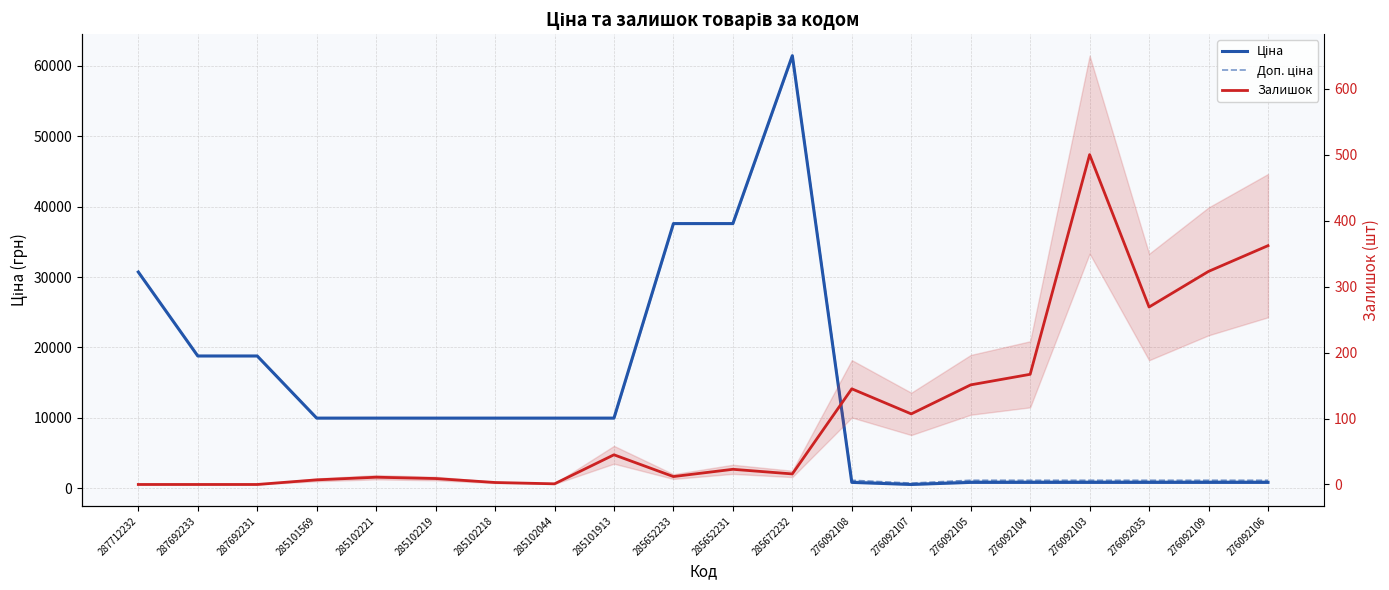

True or false: Ціна and Залишок cross at least once.

False